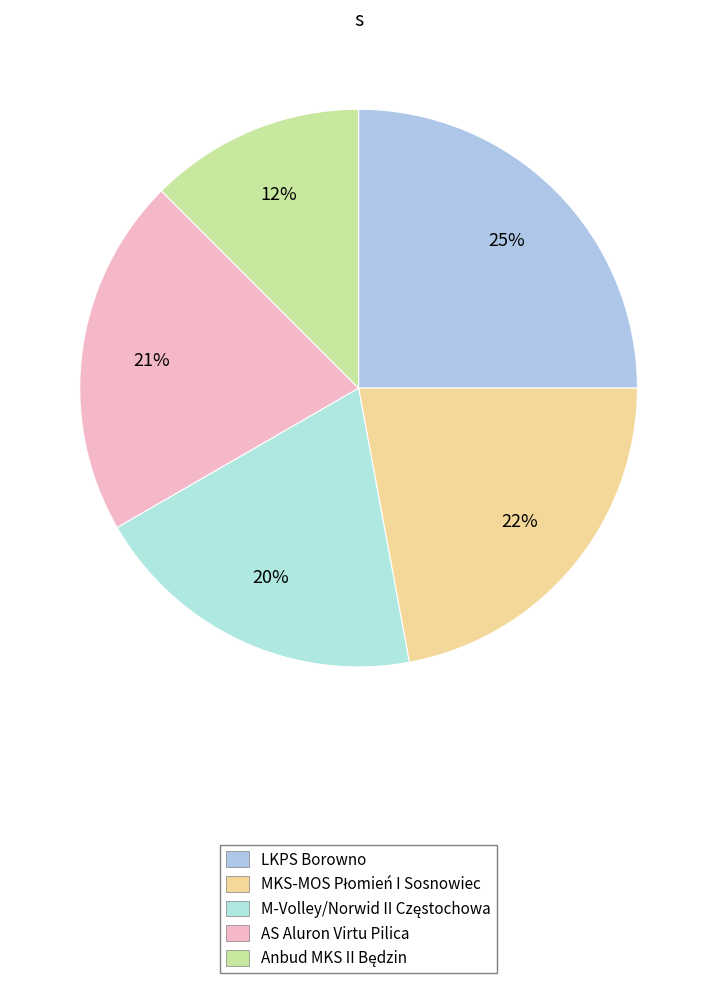

What is the change in value from M-Volley/Norwid II Częstochowa to AS Aluron Virtu Pilica?

+6